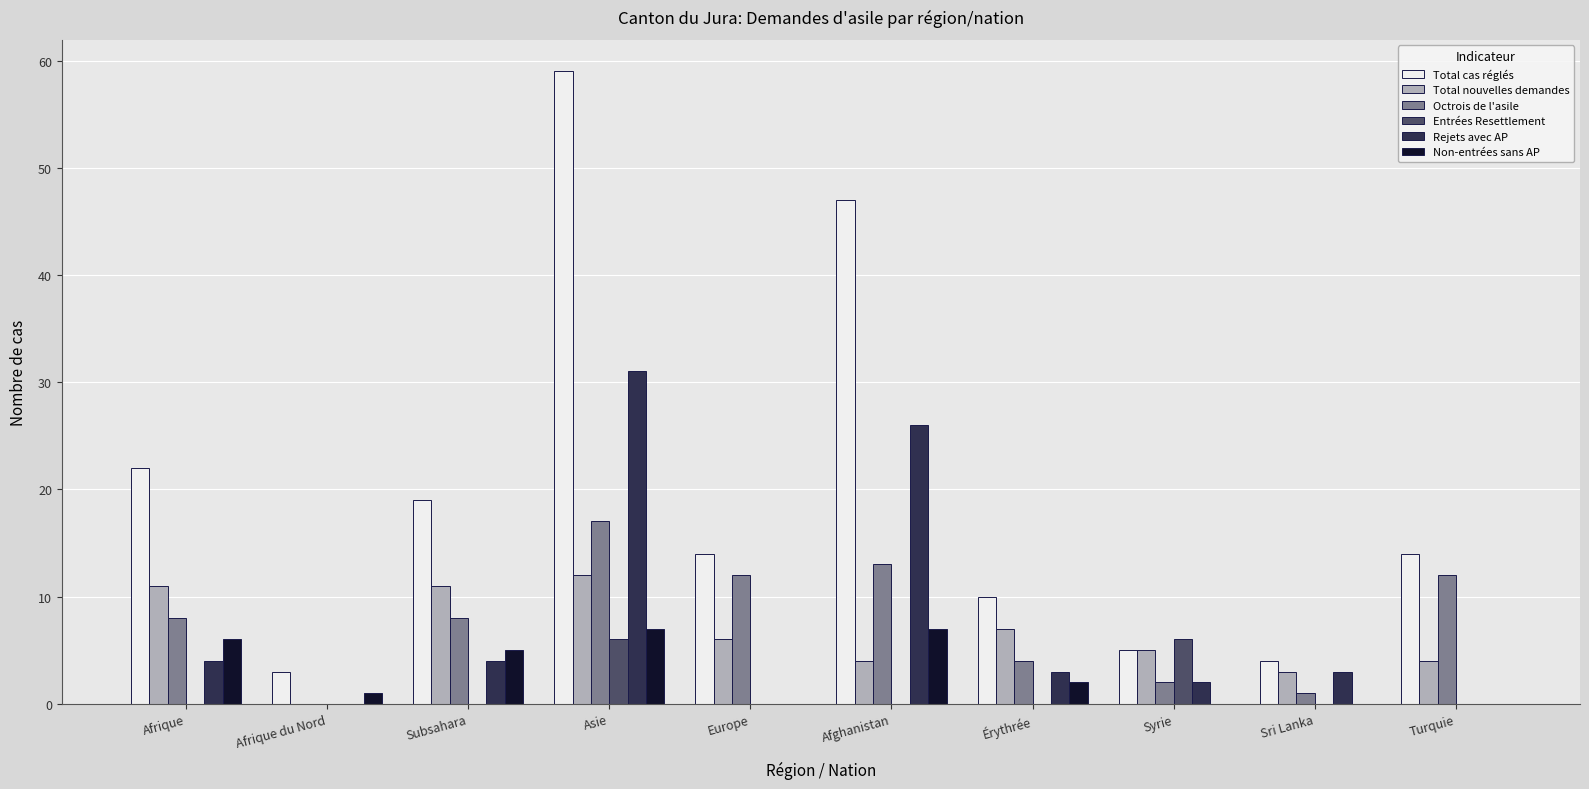

Between Asie and Sri Lanka, which series saw the biggest shift?

Total cas réglés